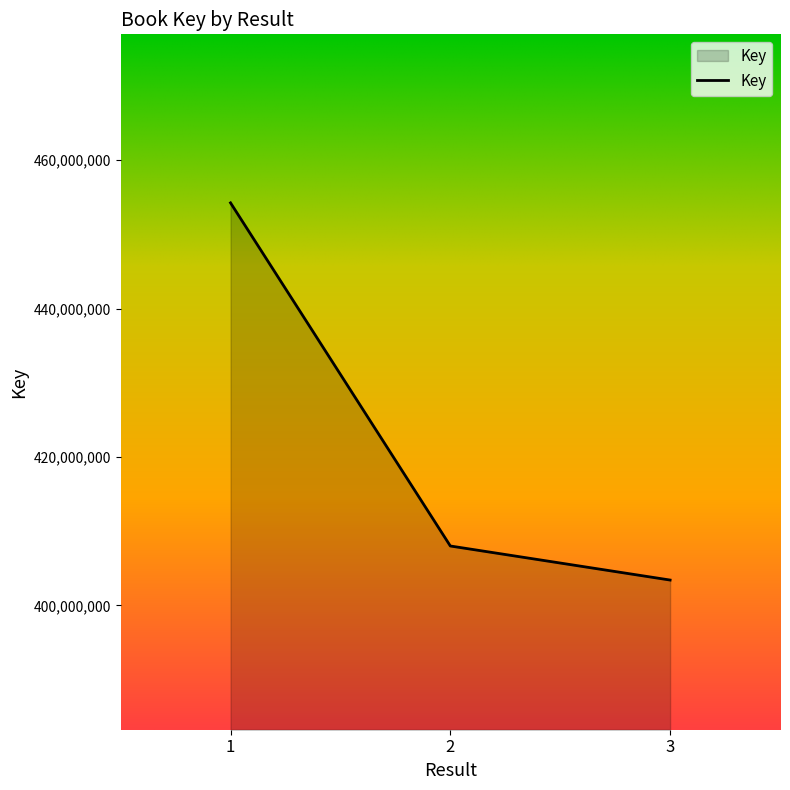

Reading right to left, what are all the values shown in this chart?

3=403414130	2=408004600	1=454247016